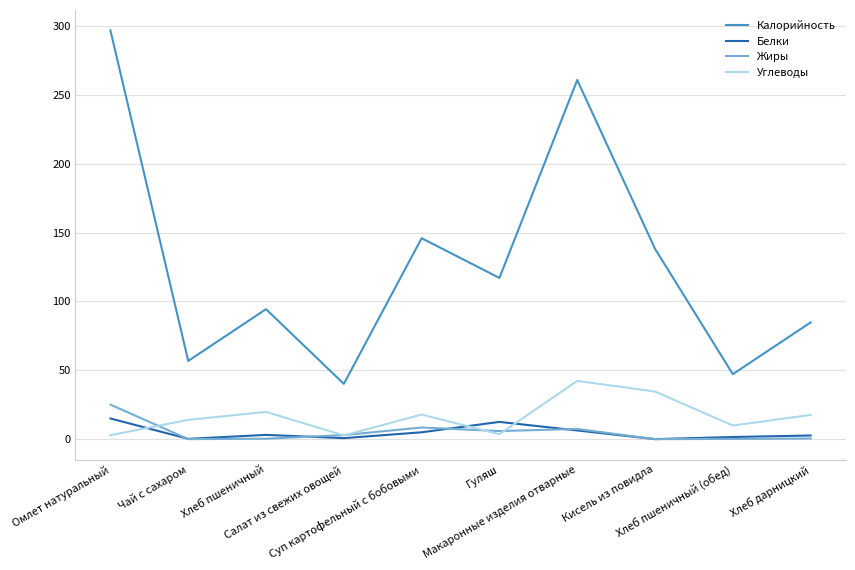

Which series has the largest total across all categories?

Калорийность